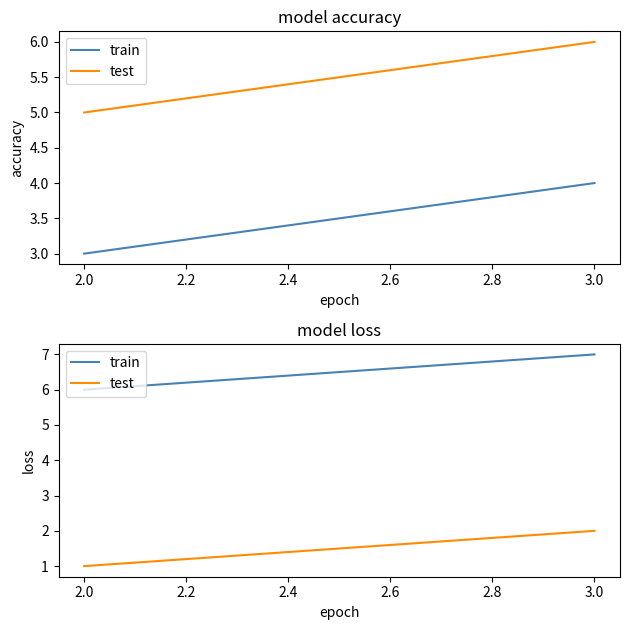

True or false: test has a value of 0 at 2.0.

False